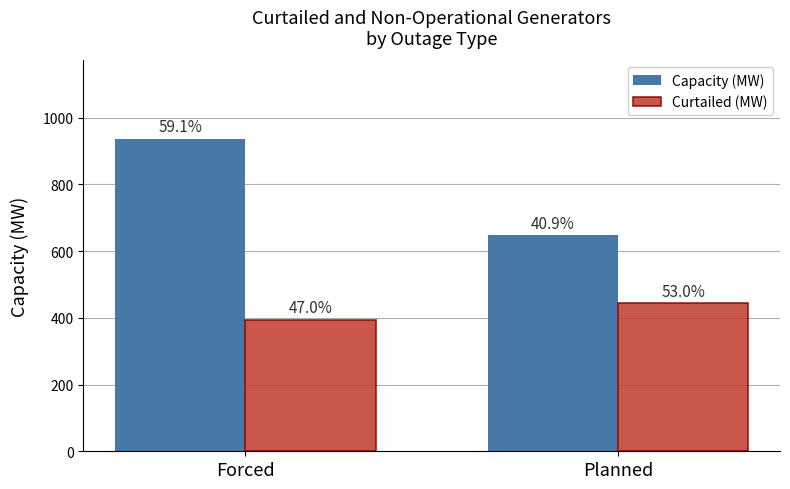

True or false: Capacity (MW) has a value of 344.4 at Forced.

False